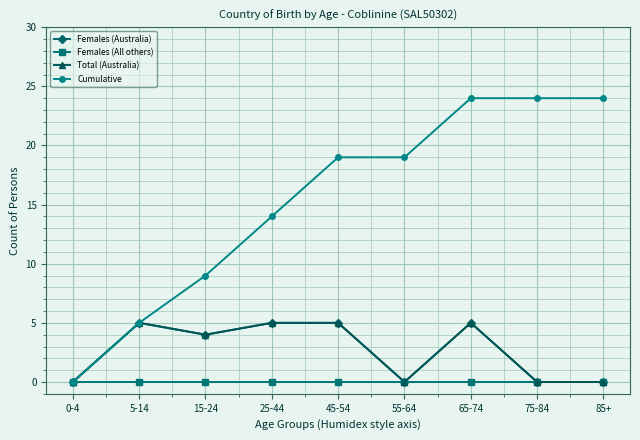

Is this an area chart (filled region under the line)?

No